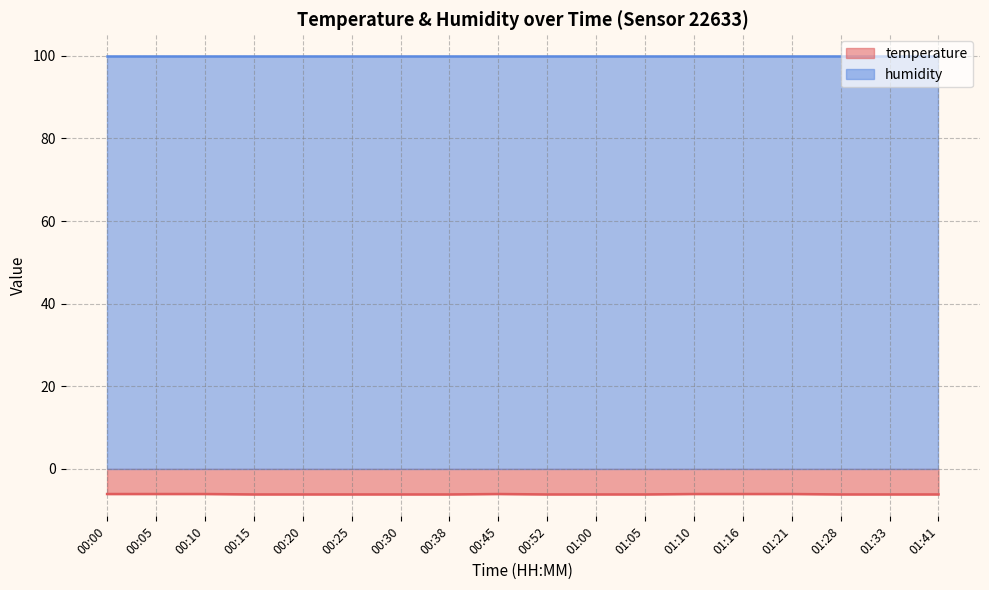

True or false: temperature and humidity intersect in this chart.

False